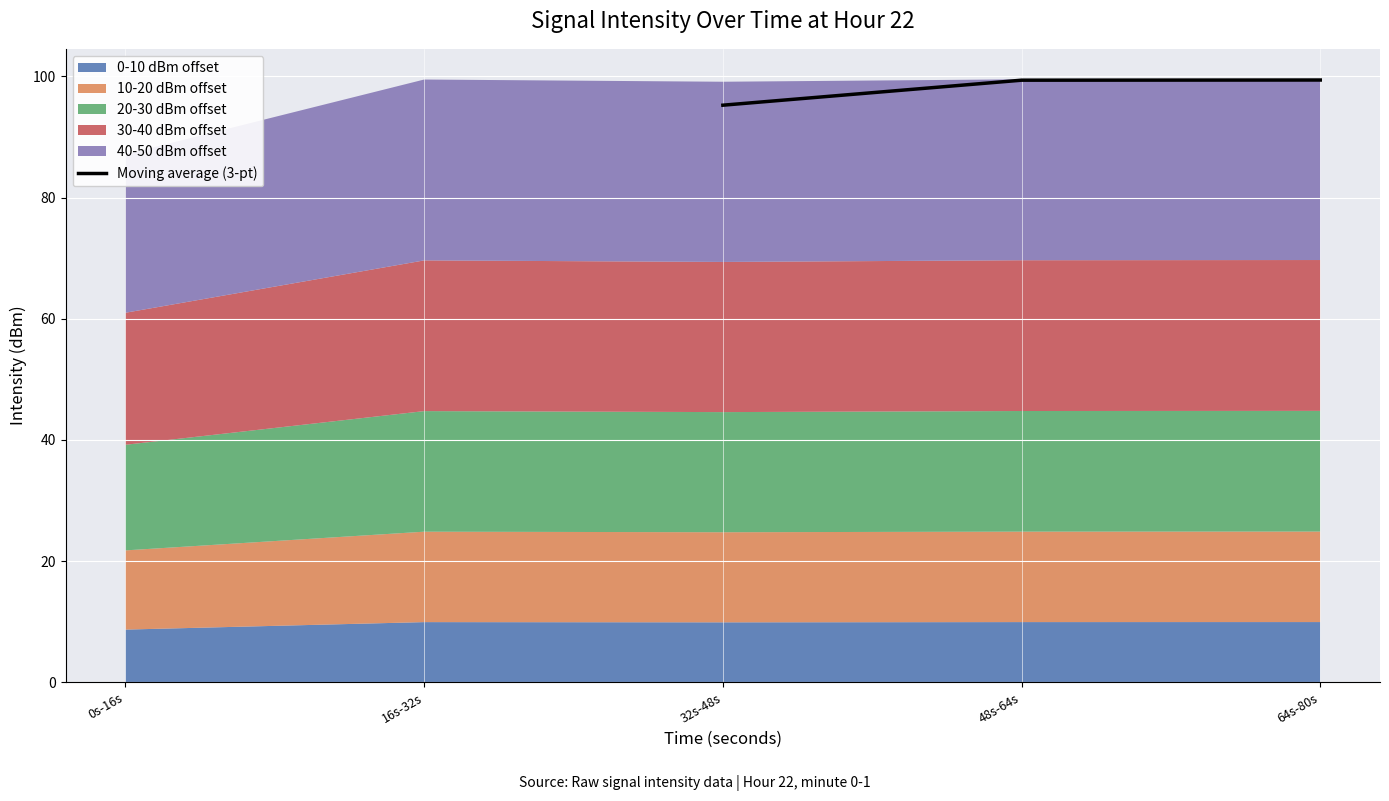

What is the minimum value for Moving average (3-pt)?

95.2